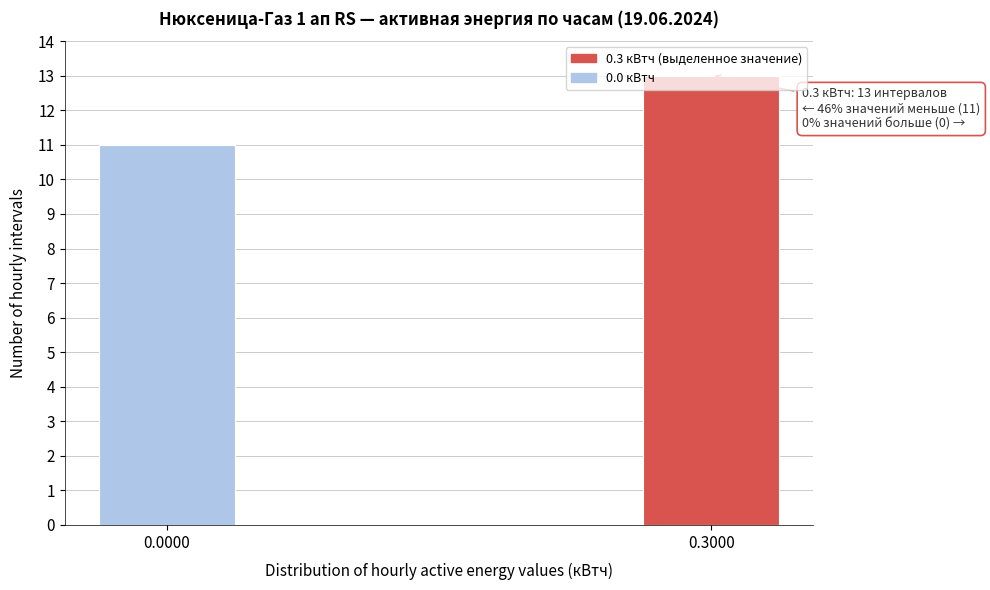

What value does the data have at 0.3000?

13